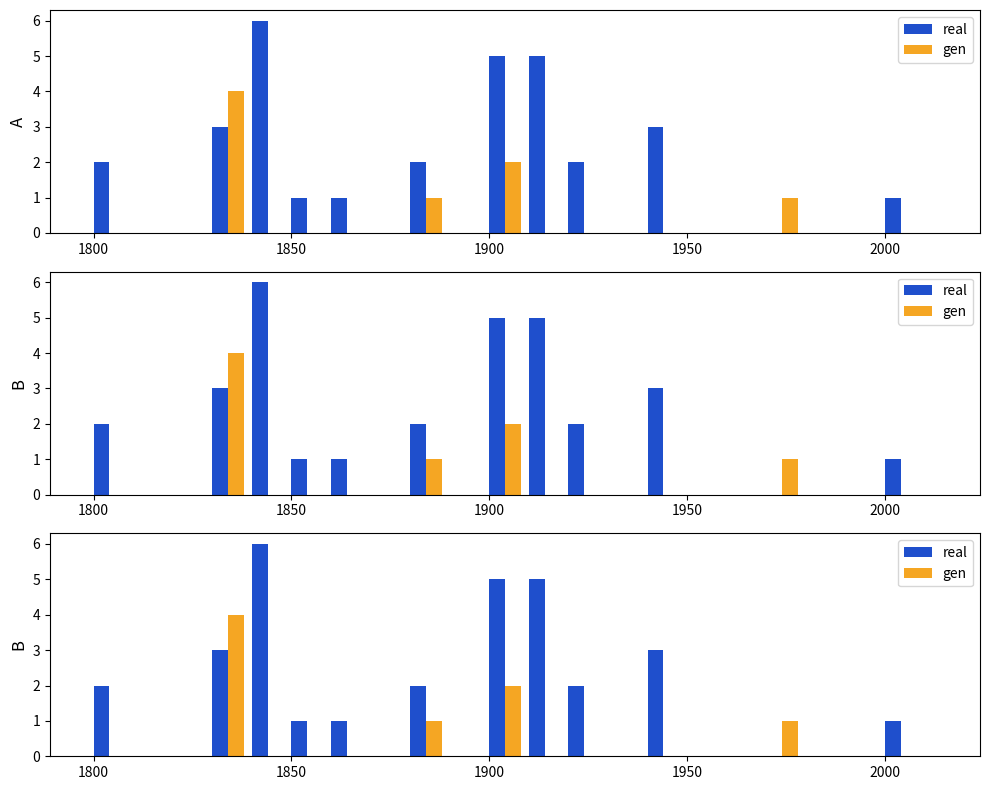

Reading right to left, extract all data points from this chart.

real: 1	0	0	0	0	0	3	0	2	5	5	0	2	0	1	1	6	3	0	0	2
gen: 0	0	0	1	0	0	0	0	0	0	2	0	1	0	0	0	0	4	0	0	0